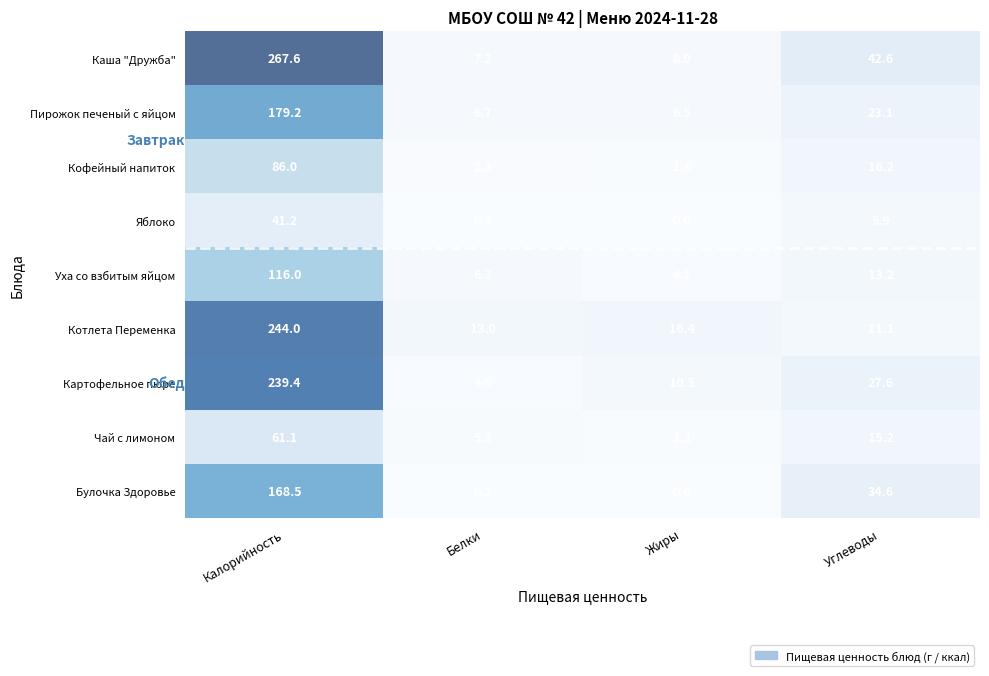

How many data points in Картофельное пюре are above 27?

2